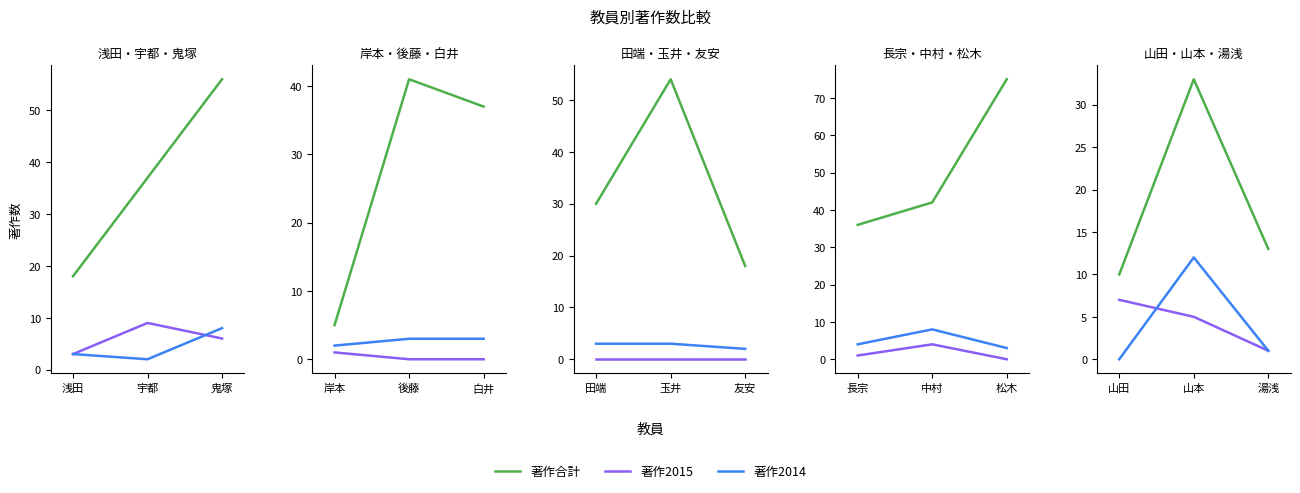

What are all the series names shown in the legend?

著作合計, 著作2015, 著作2014